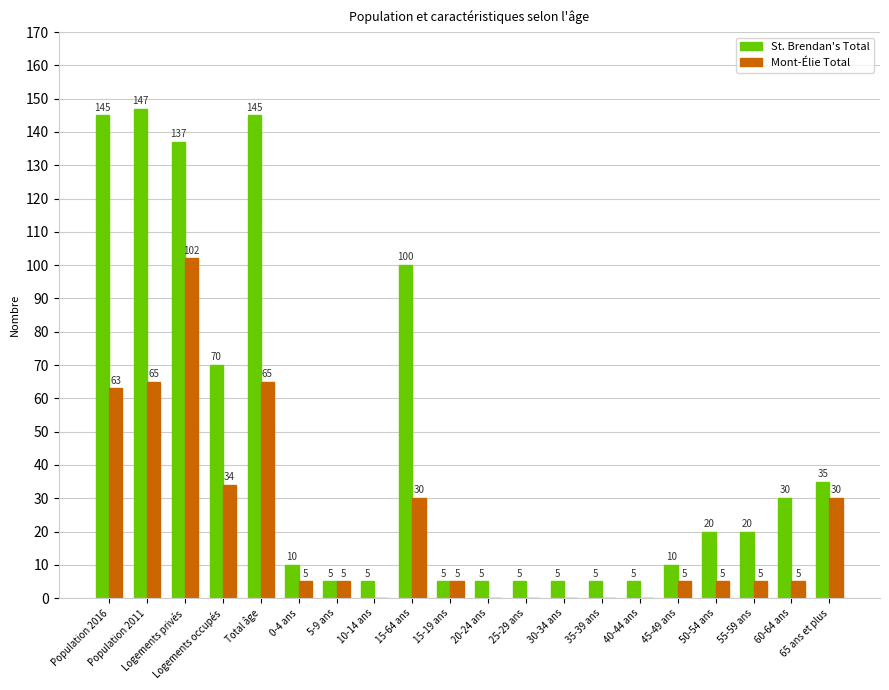

What is the sum of all St. Brendan's Total values?

909